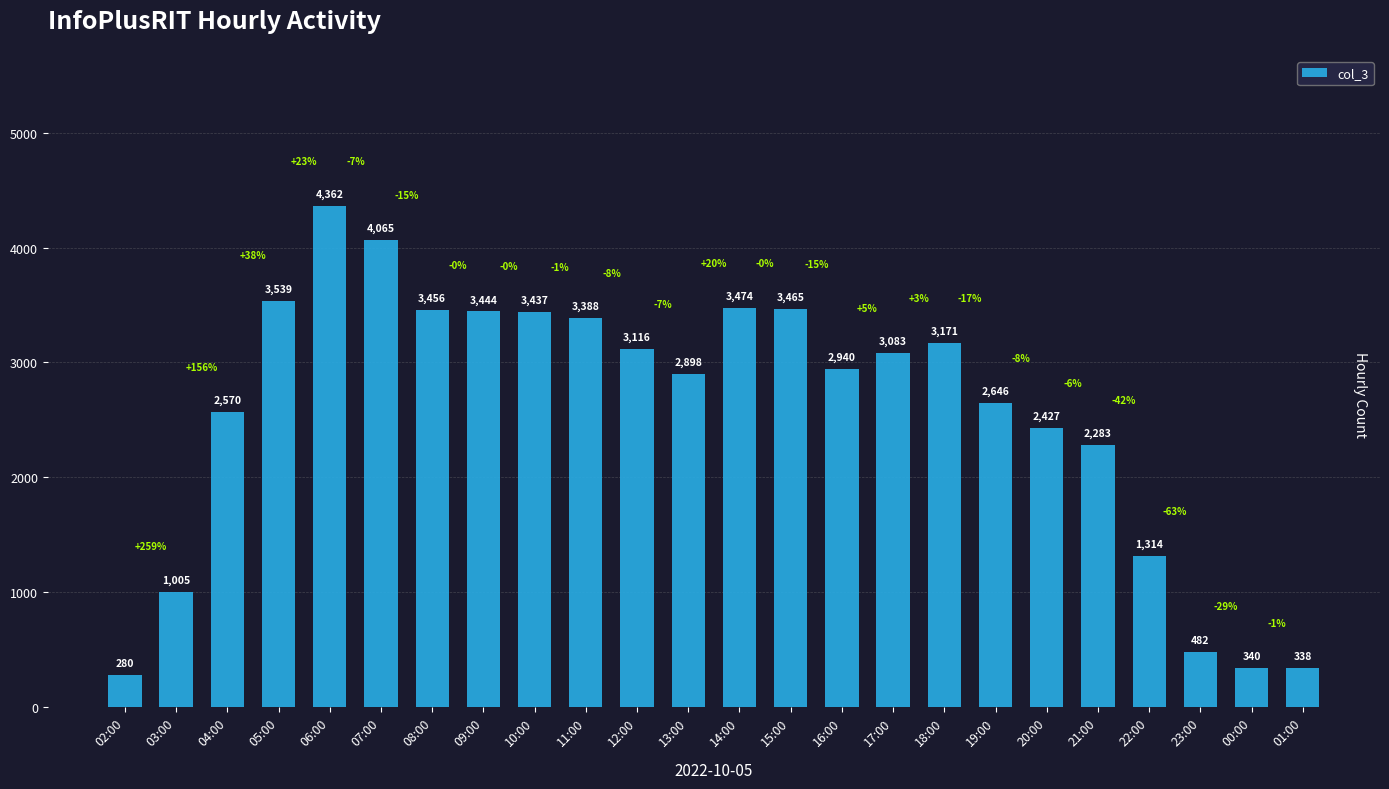

What is the label of the 16th bar from the left?

17:00